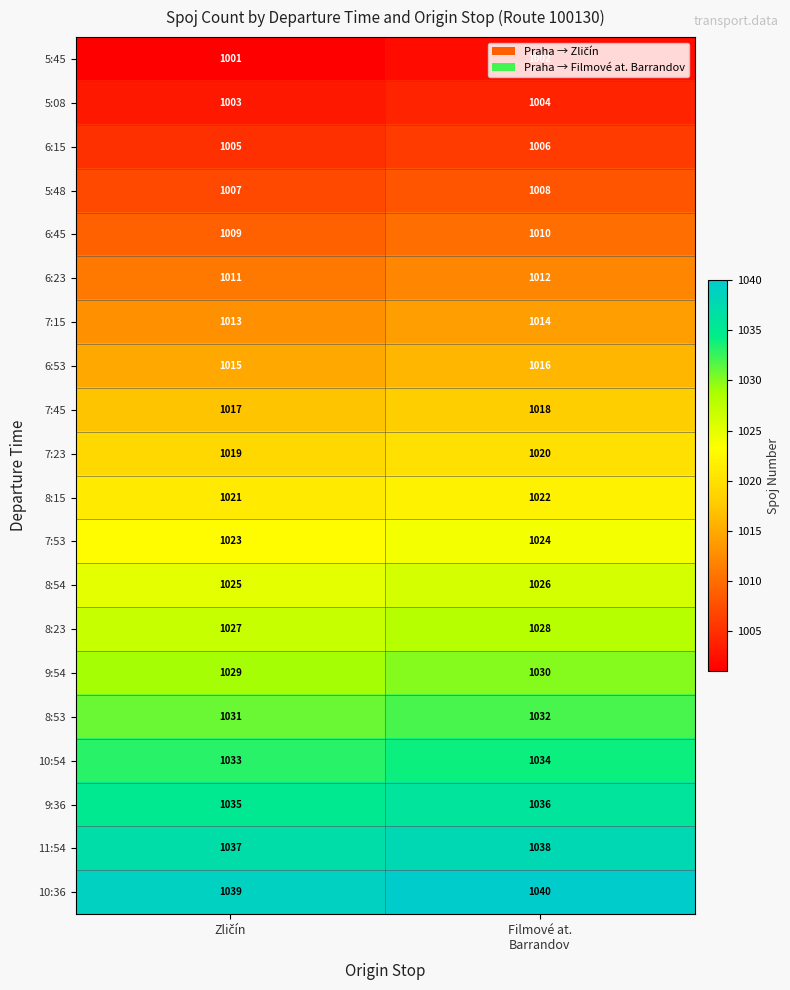

List the series in order of their peak value, lowest first.

5:45, 5:08, 6:15, 5:48, 6:45, 6:23, 7:15, 6:53, 7:45, 7:23, 8:15, 7:53, 8:54, 8:23, 9:54, 8:53, 10:54, 9:36, 11:54, 10:36